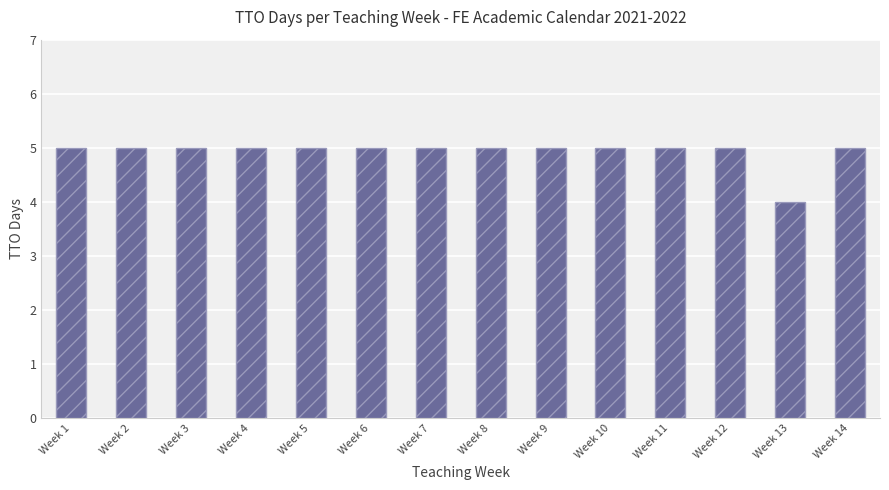

Is it true that the value at Week 13 is 4?

True